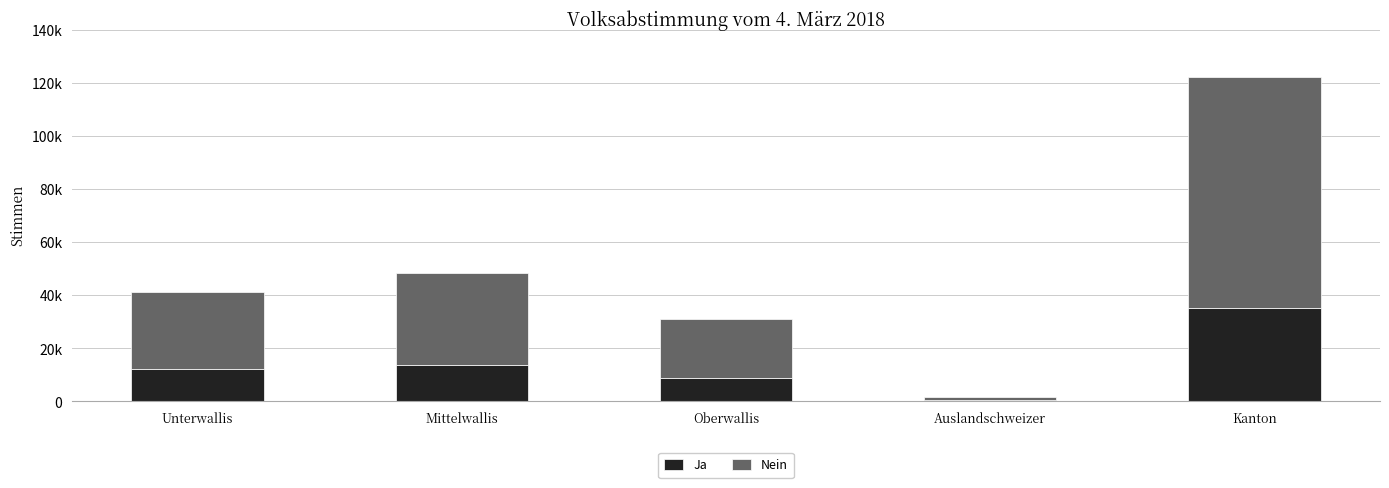

Does the chart contain stacked bars?

Yes